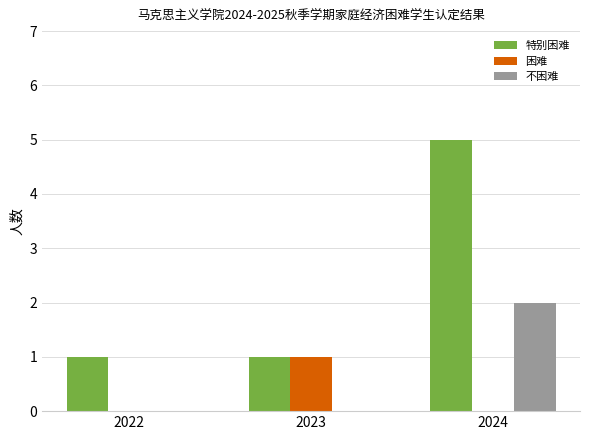

What is the sum of the 不困难 values at 2024 and 2023?

2